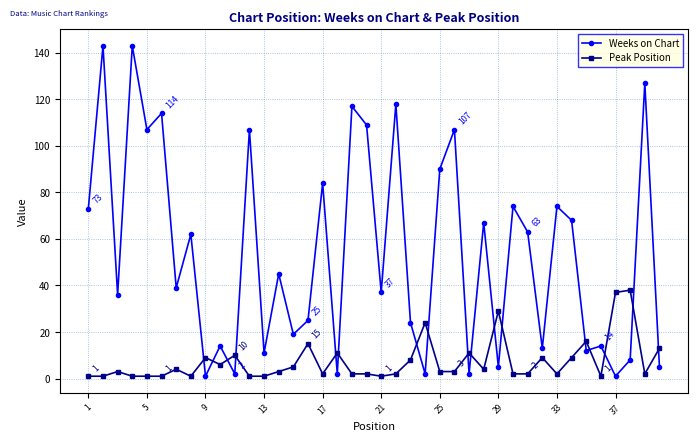

Rank the series by their average value, from lowest to highest.

Peak Position, Weeks on Chart